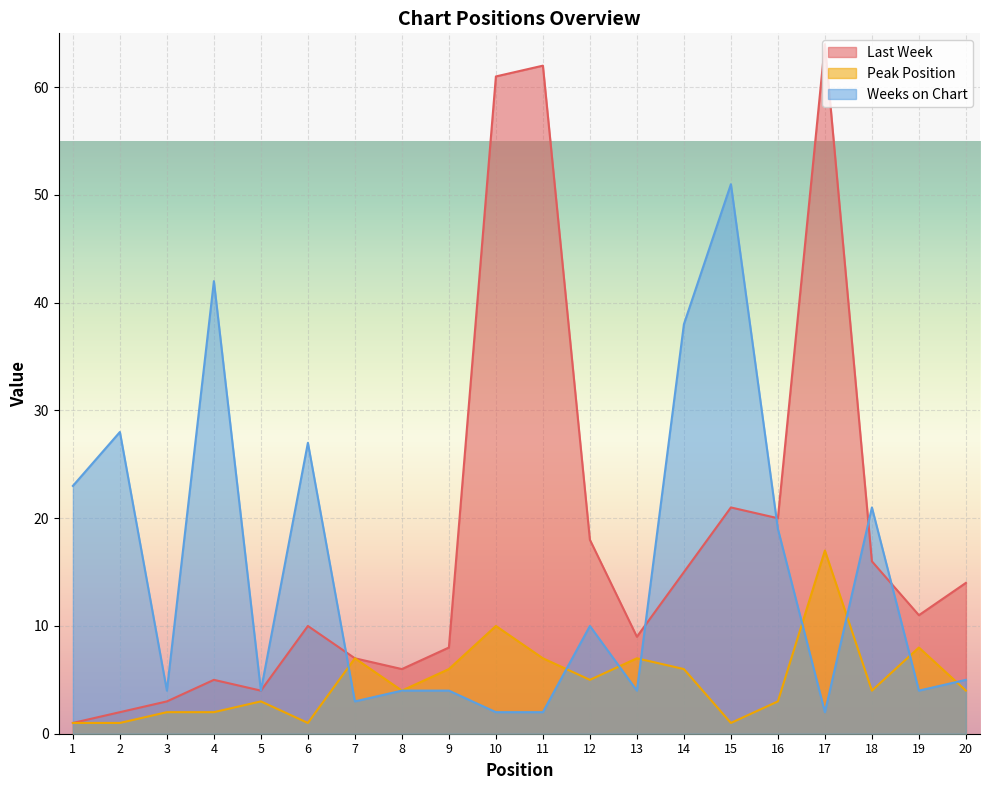

Is the value of Peak Position at 12 greater than the value of Weeks on Chart at 17?

Yes